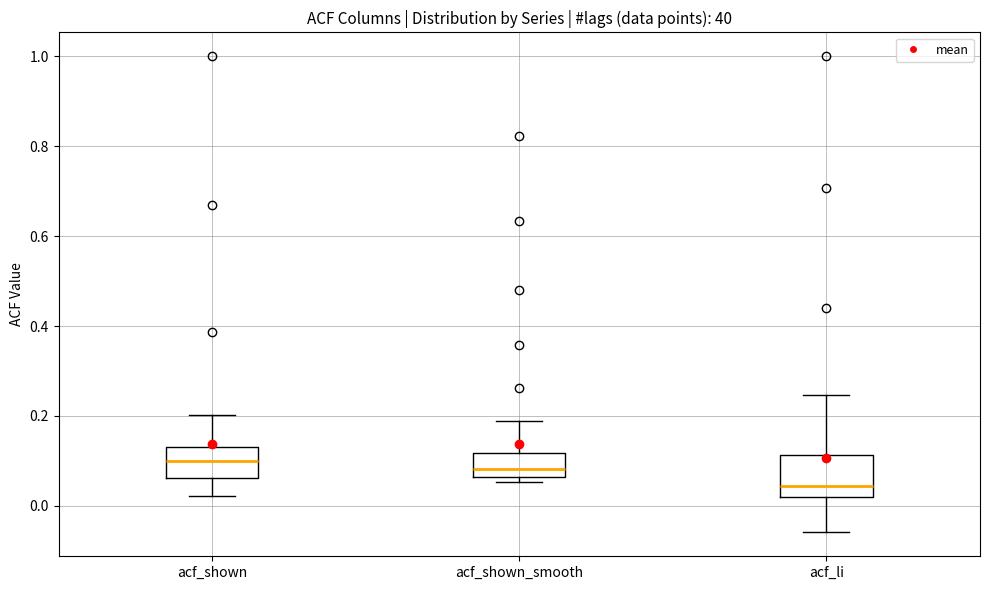

Where does the median line of the box for acf_li sit on the y-axis? The values are not printed on the chart, so give them approximately, as read against the axis.

0.04